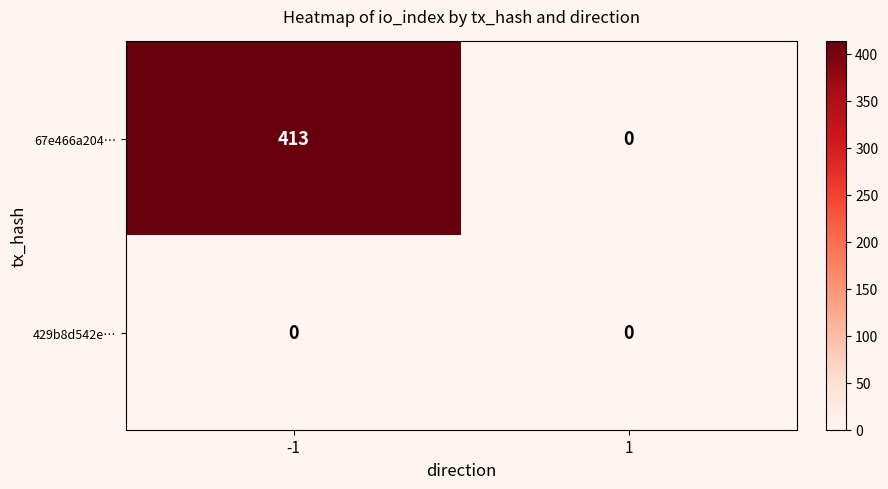

Rank the series by their maximum value, from lowest to highest.

429b8d542e…, 67e466a204…